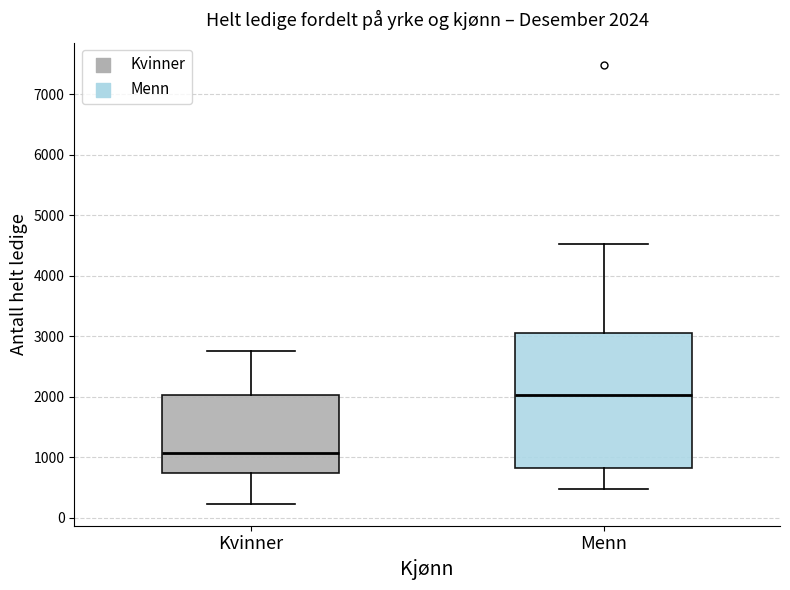

Which box's median line is the lowest?

Kvinner